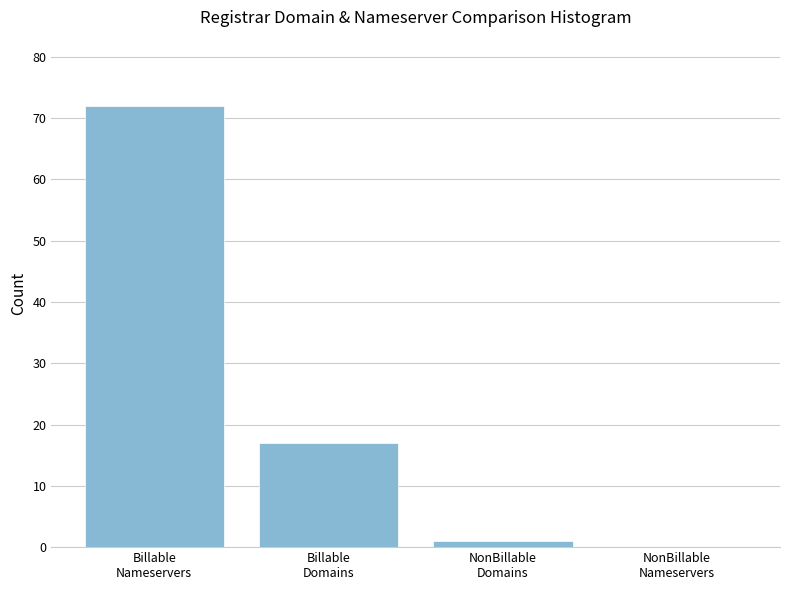

The chart shows a value of 72 at Billable
Nameservers. True or false?

True